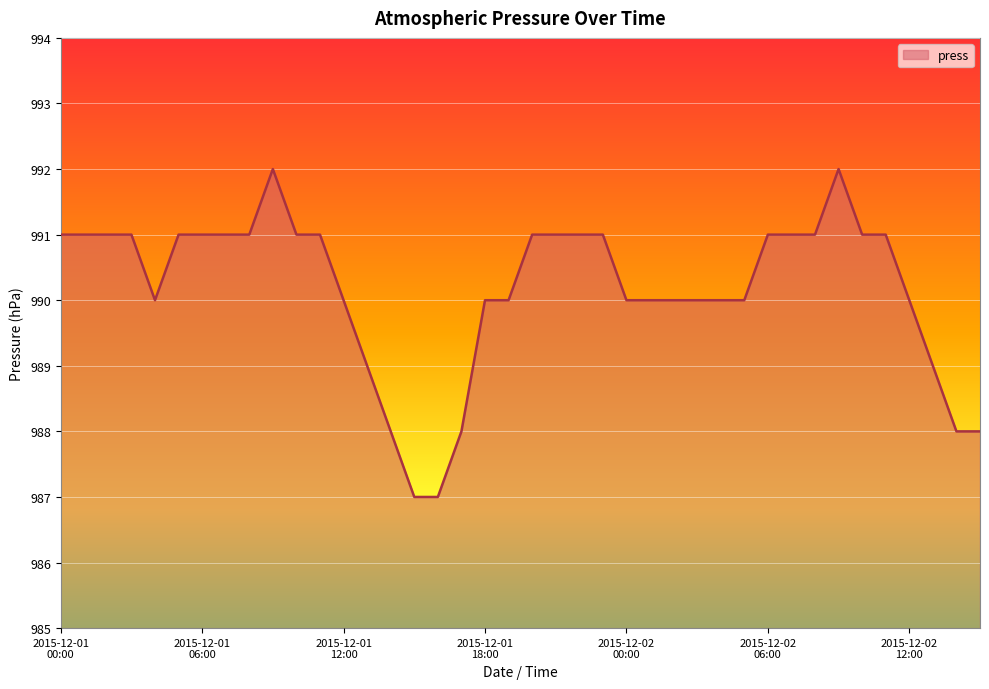

What is the smallest value displayed?

987